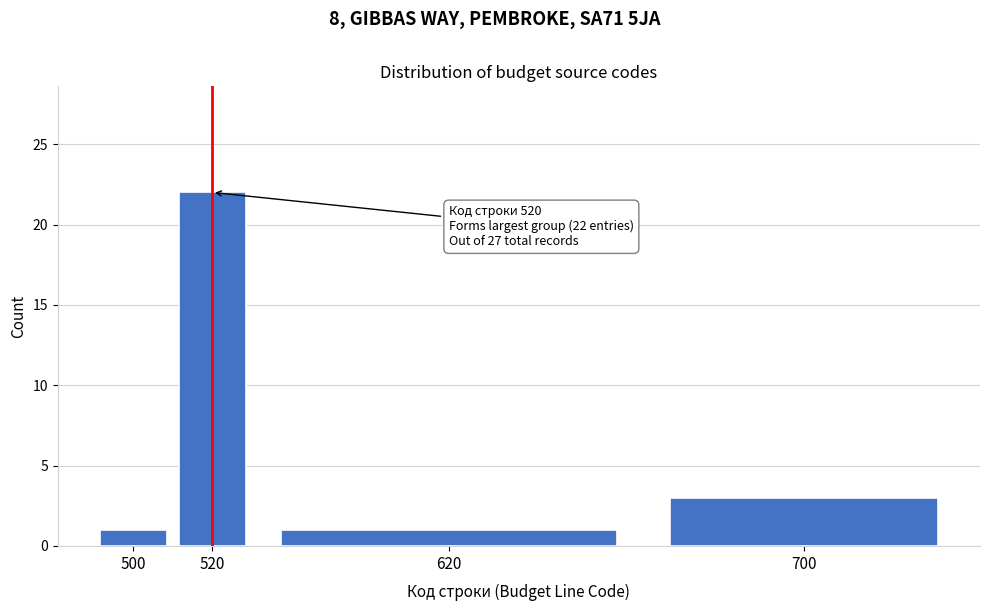

Reading left to right, what are all the values shown in this chart?

500=1	520=22	620=1	700=3